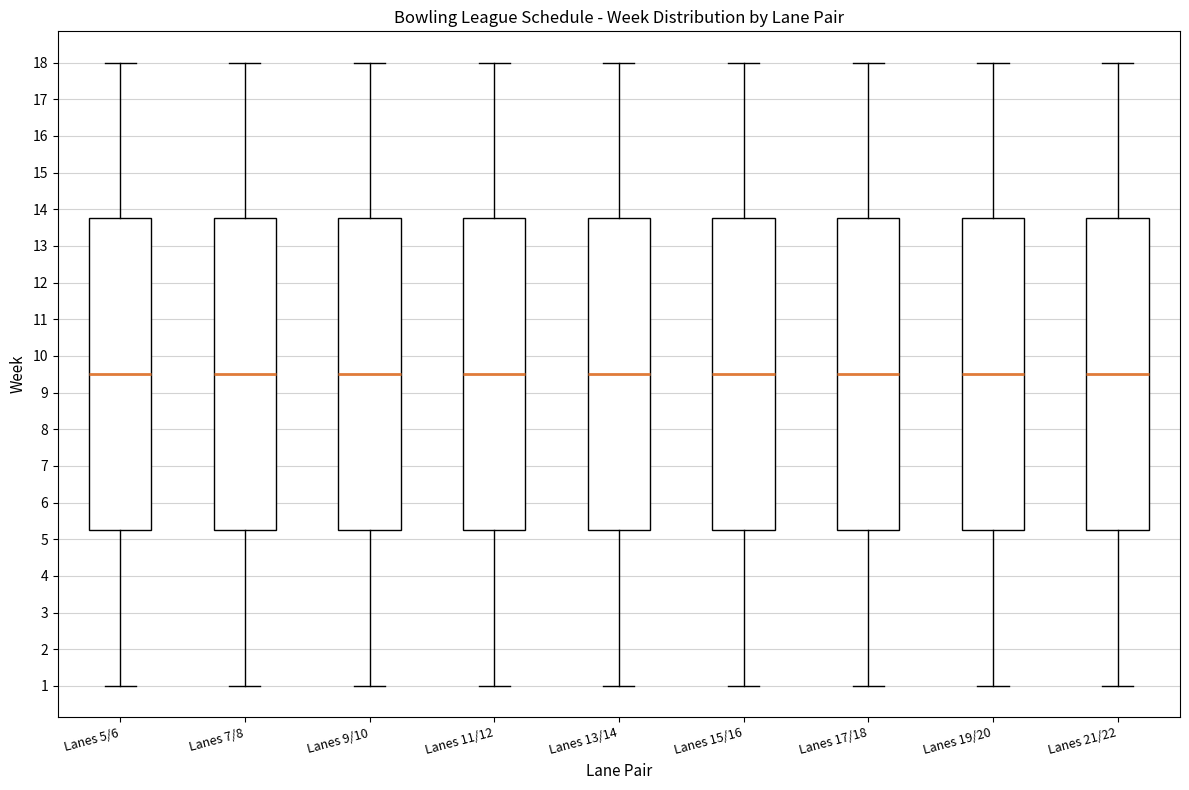

Reading left to right, read every box against the y-axis: the position of its median line, the range the box covers, and the ends of its whiskers. The values are not printed on the chart, so give them approximately, as read against the axis.

Lanes 5/6: median 9.5, box 5.3 to 13.8, whiskers 1.0 to 18.0
Lanes 7/8: median 9.5, box 5.3 to 13.8, whiskers 1.0 to 18.0
Lanes 9/10: median 9.5, box 5.3 to 13.8, whiskers 1.0 to 18.0
Lanes 11/12: median 9.5, box 5.3 to 13.8, whiskers 1.0 to 18.0
Lanes 13/14: median 9.5, box 5.3 to 13.8, whiskers 1.0 to 18.0
Lanes 15/16: median 9.5, box 5.3 to 13.8, whiskers 1.0 to 18.0
Lanes 17/18: median 9.5, box 5.3 to 13.8, whiskers 1.0 to 18.0
Lanes 19/20: median 9.5, box 5.3 to 13.8, whiskers 1.0 to 18.0
Lanes 21/22: median 9.5, box 5.3 to 13.8, whiskers 1.0 to 18.0